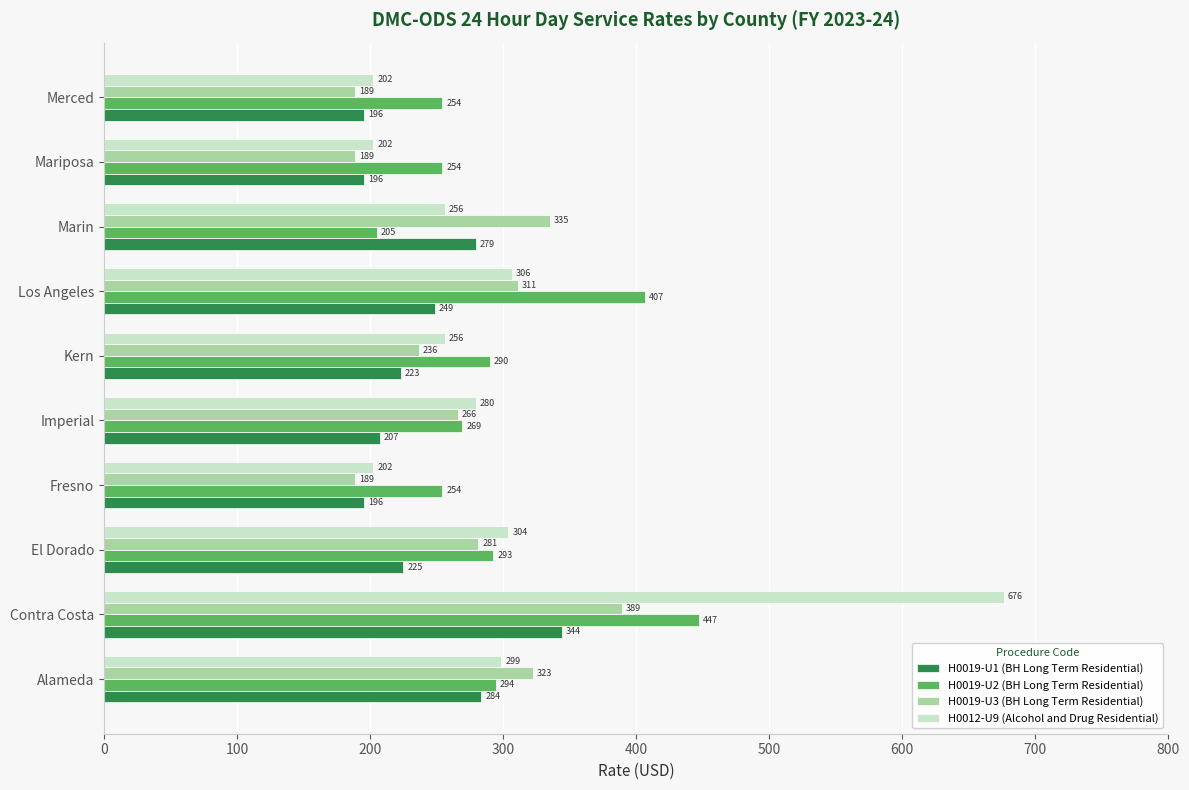

Is it true that H0019-U2 (BH Long Term Residential) equals 254.3 at Mariposa?

True